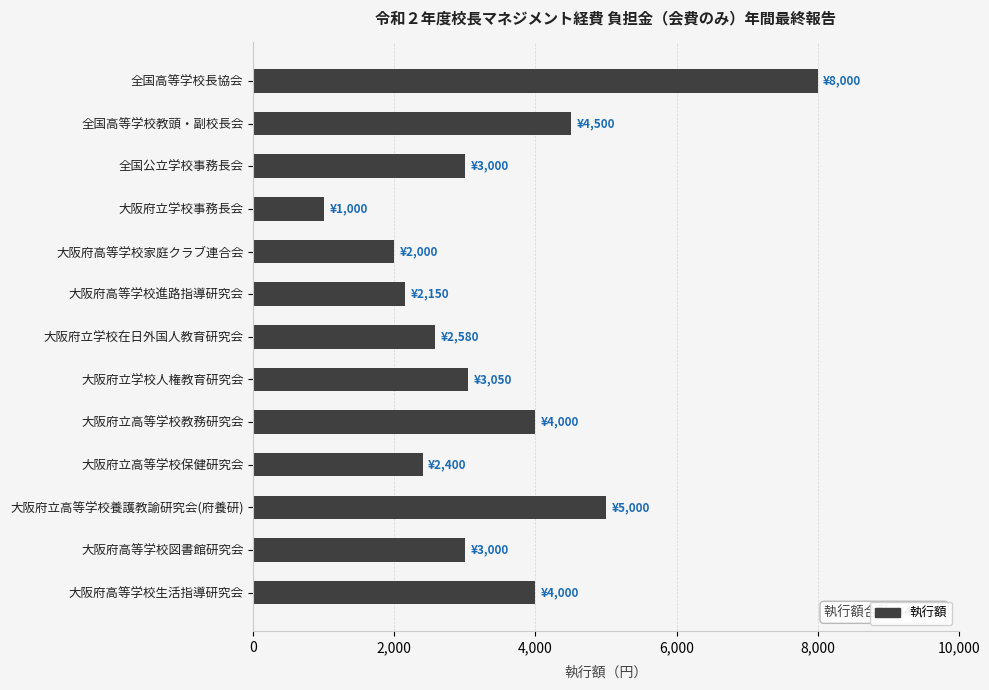

Is it true that the value at 大阪府立高等学校教務研究会 is 2129?

False